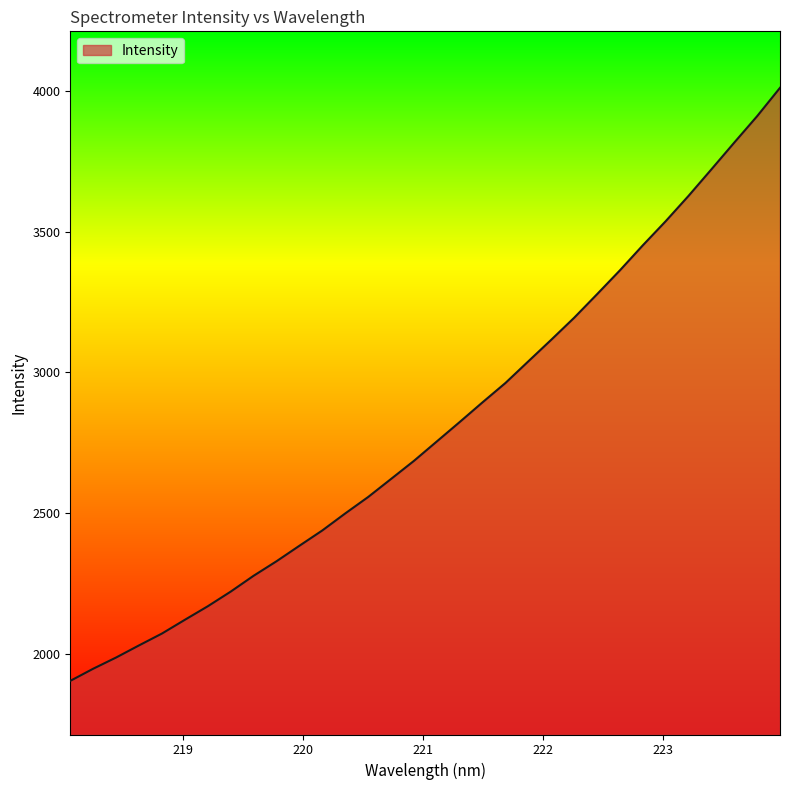

What is the minimum value shown in the chart?

1904.6